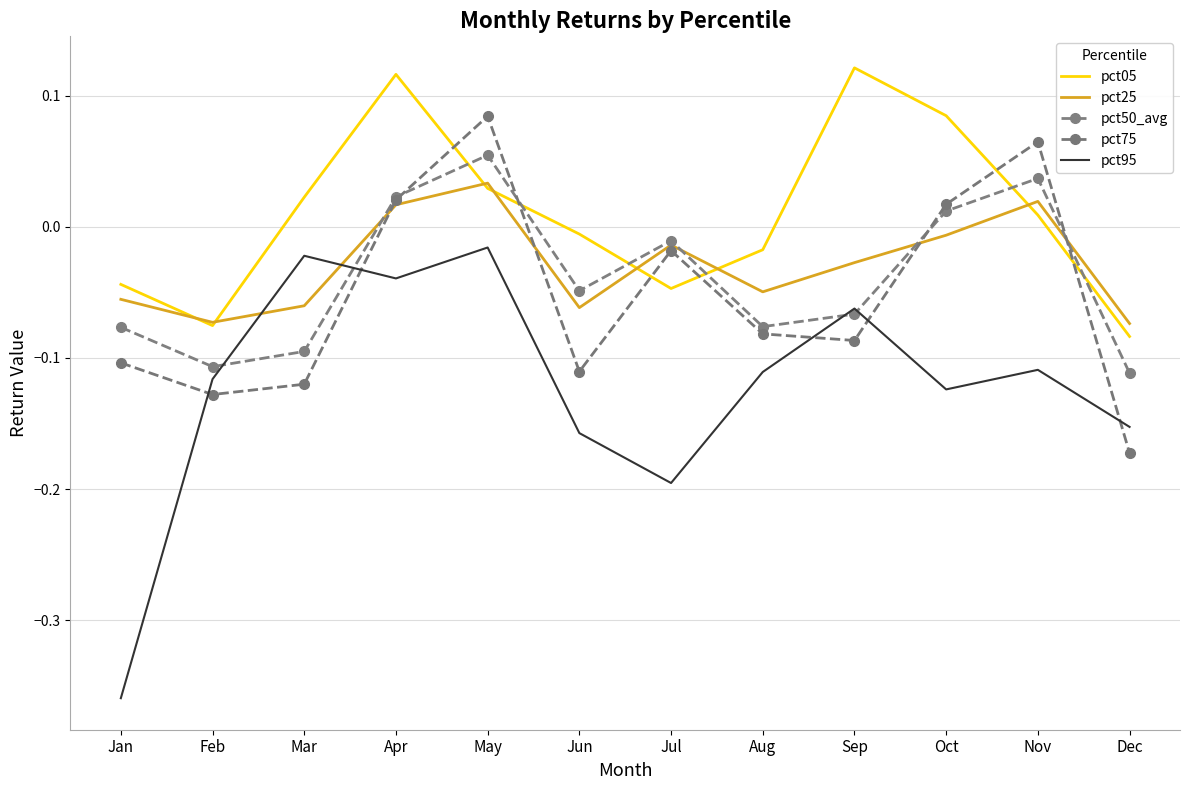

Which series has the largest total across all categories?

pct05